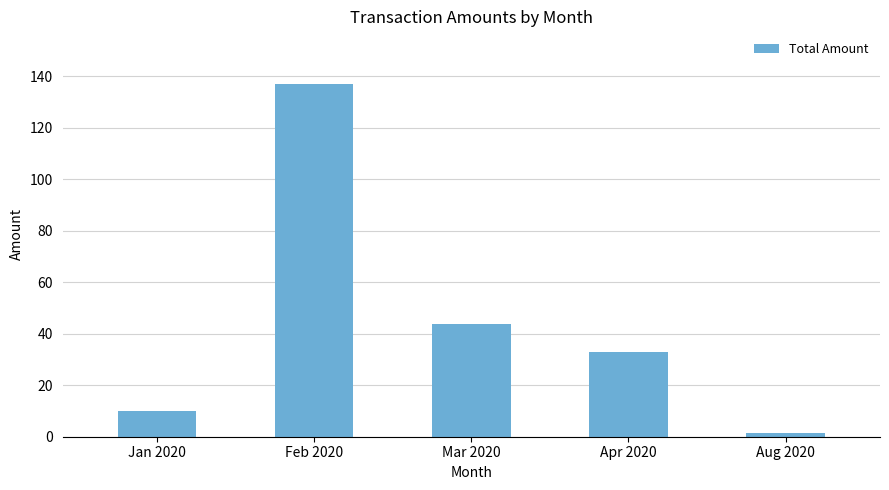

Reading left to right, what are all the values shown in this chart?

Jan 2020=10.0	Feb 2020=137.0	Mar 2020=44.0	Apr 2020=33.0	Aug 2020=1.6